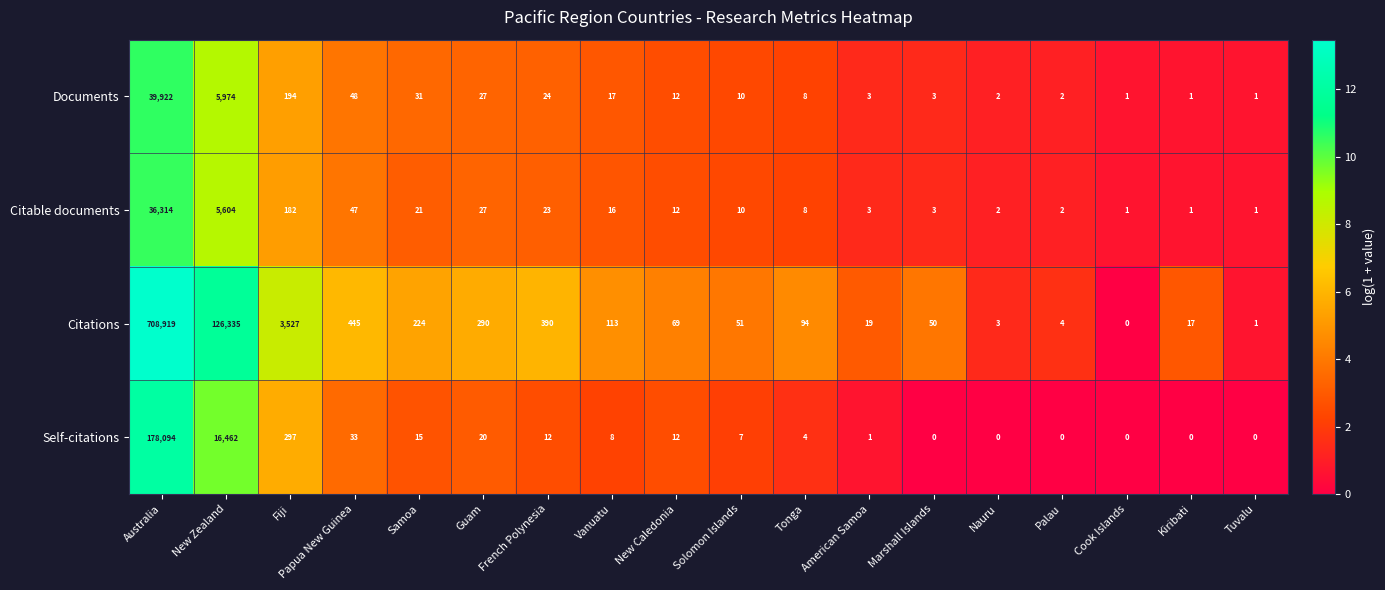

Is it true that Citable documents equals 27 at Guam?

True